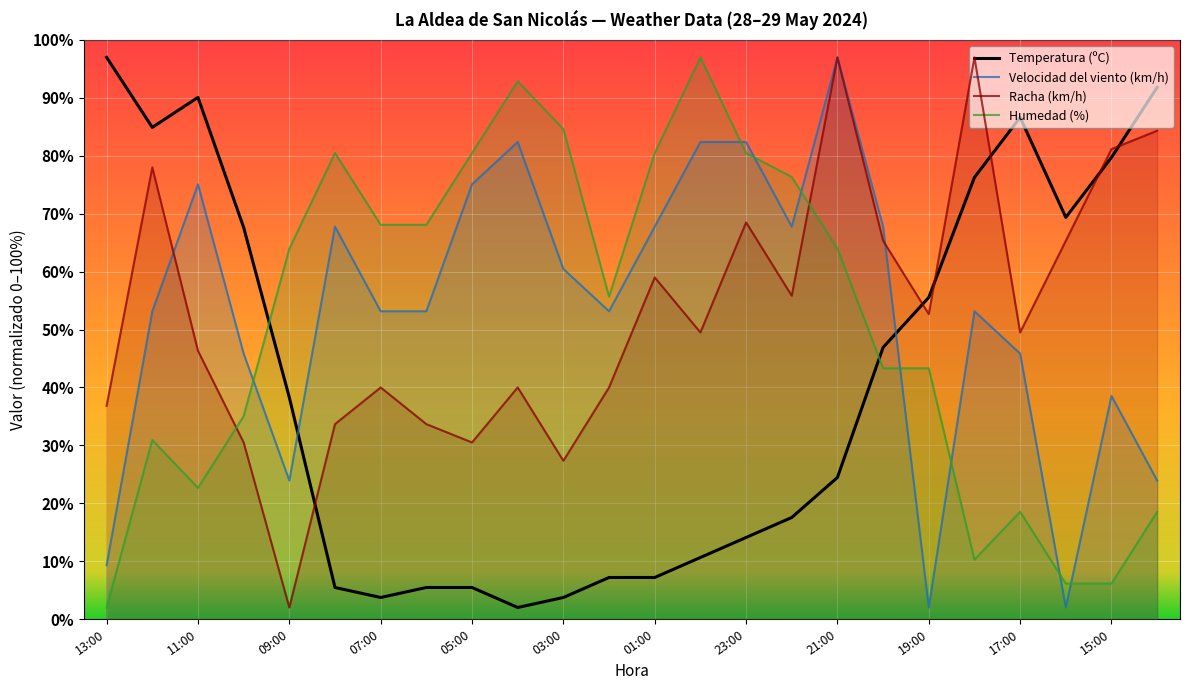

What is the approximate value of Racha (km/h) at 13:00?

36.8